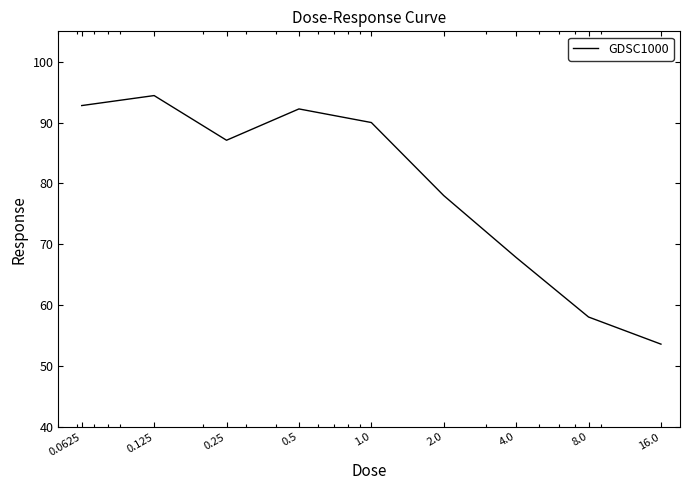

What is the minimum value shown in the chart?

53.6